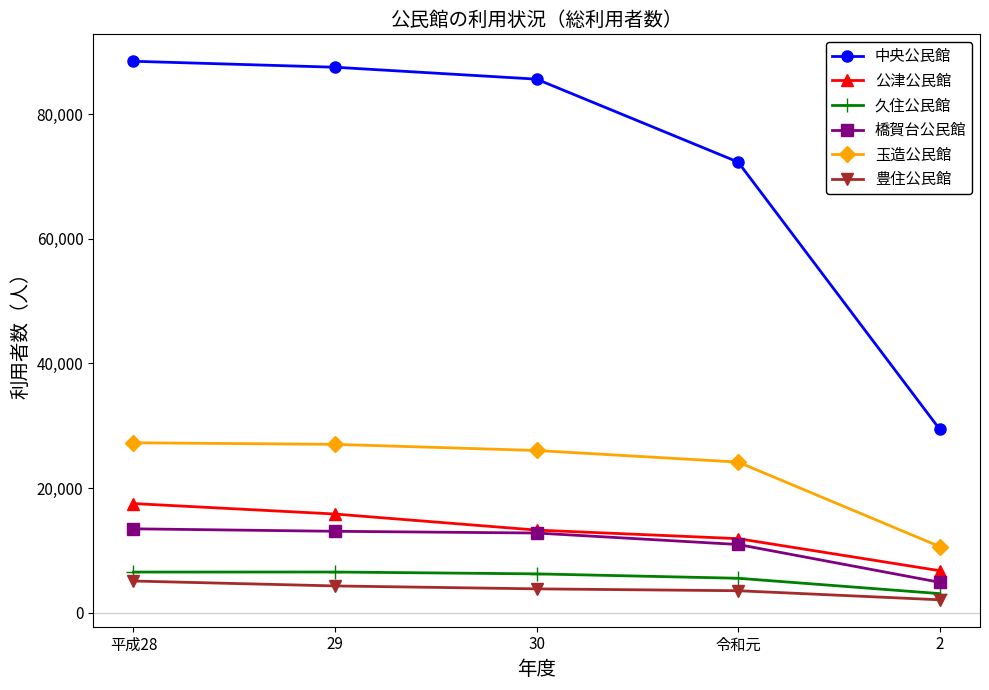

The value of 中央公民館 at 2 is 48752. True or false?

False